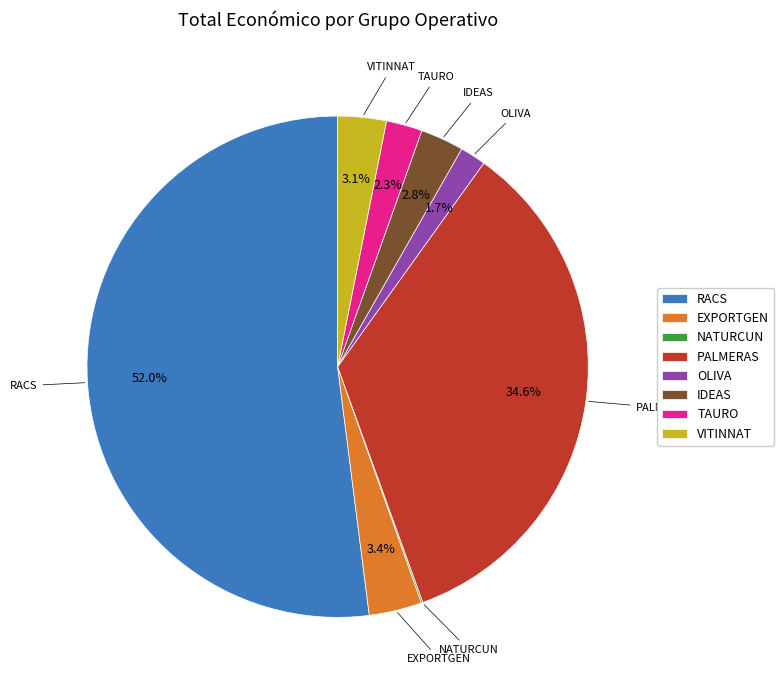

Is the sum of VITINNAT and EXPORTGEN greater than half?

No